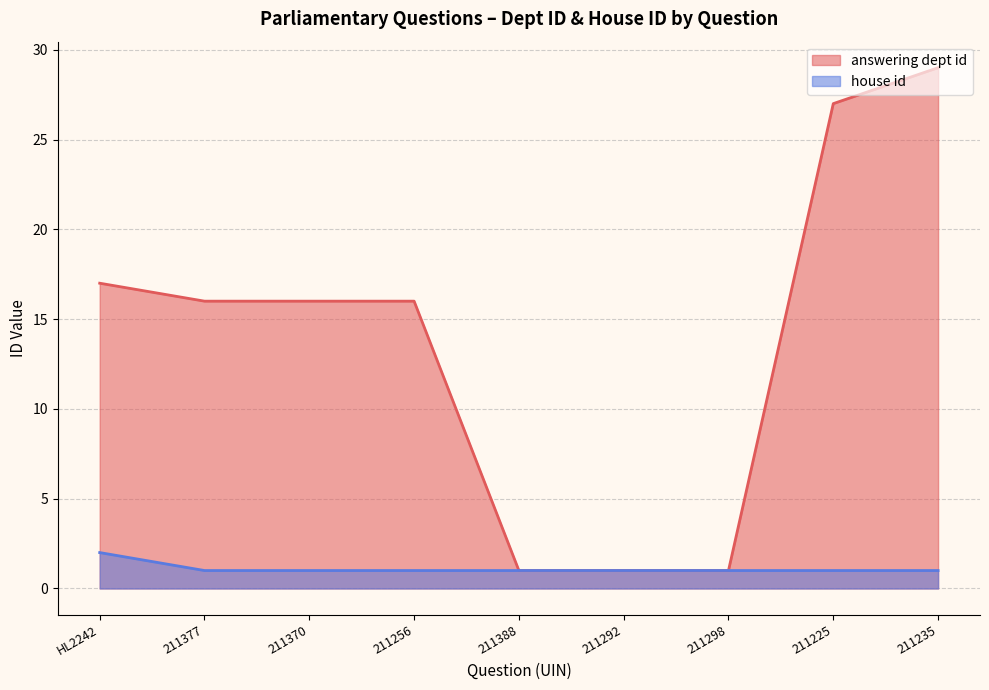

Does the chart have visible grid lines?

Yes